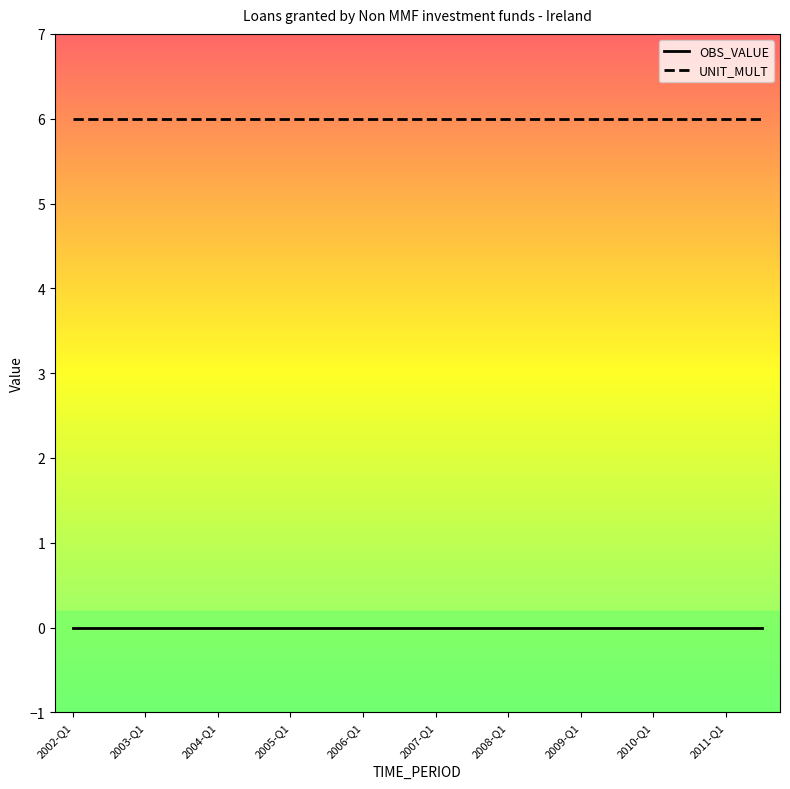

What is the greatest value displayed?

6